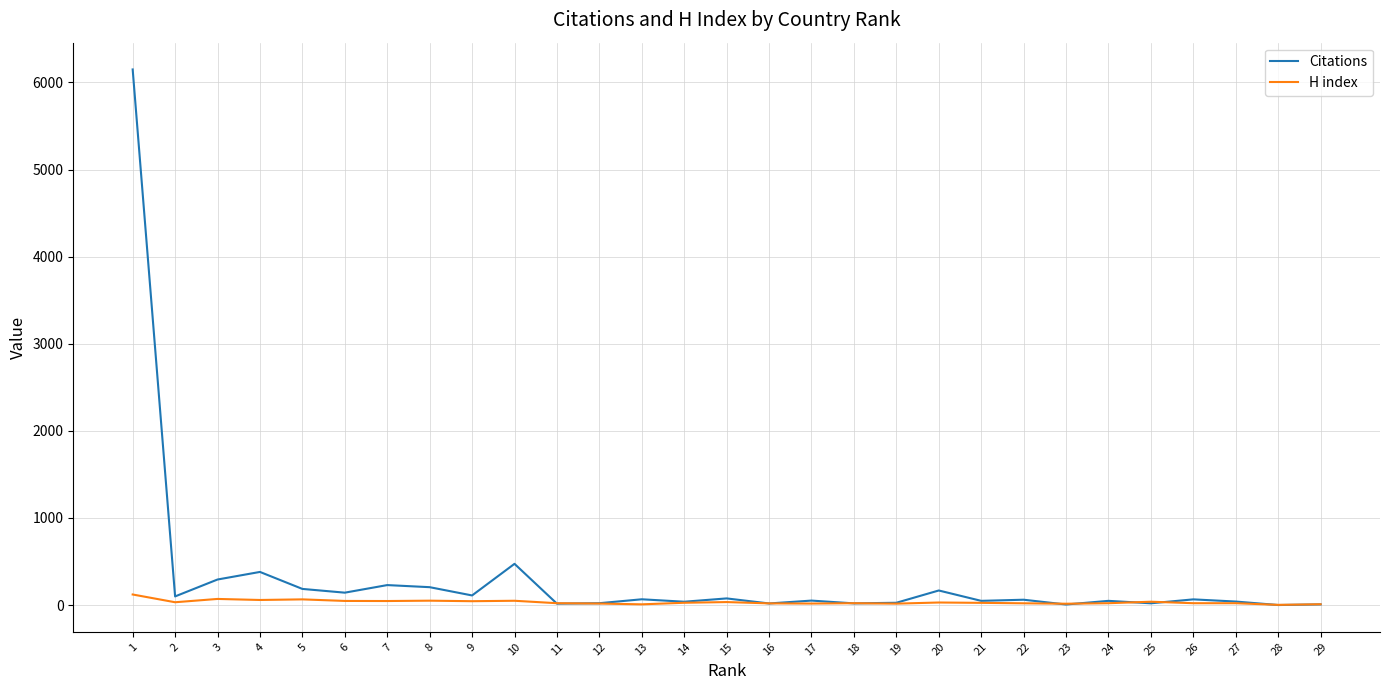

At which category is the sum across all series the highest?

1